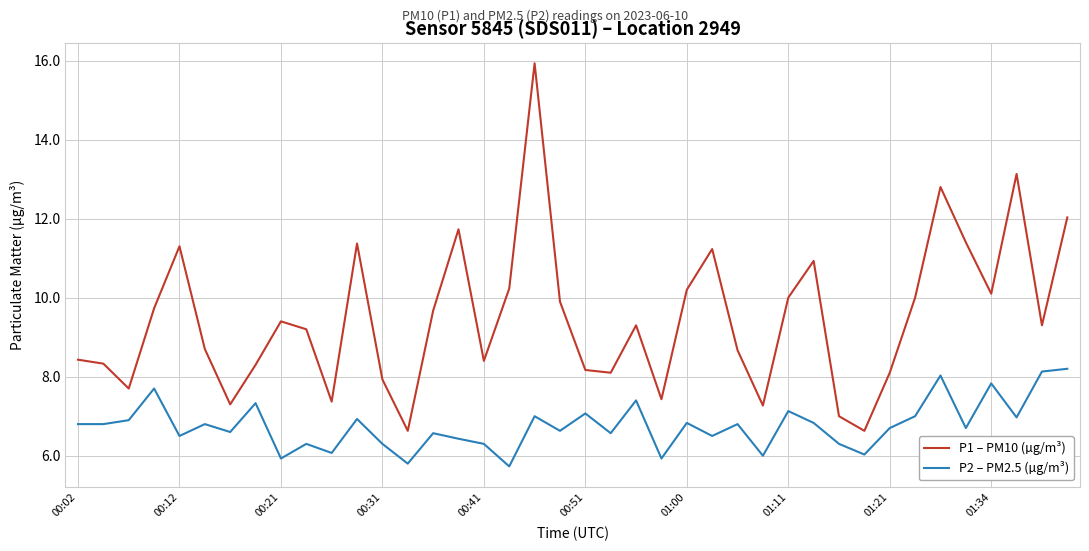

What is the smallest value displayed?

5.7